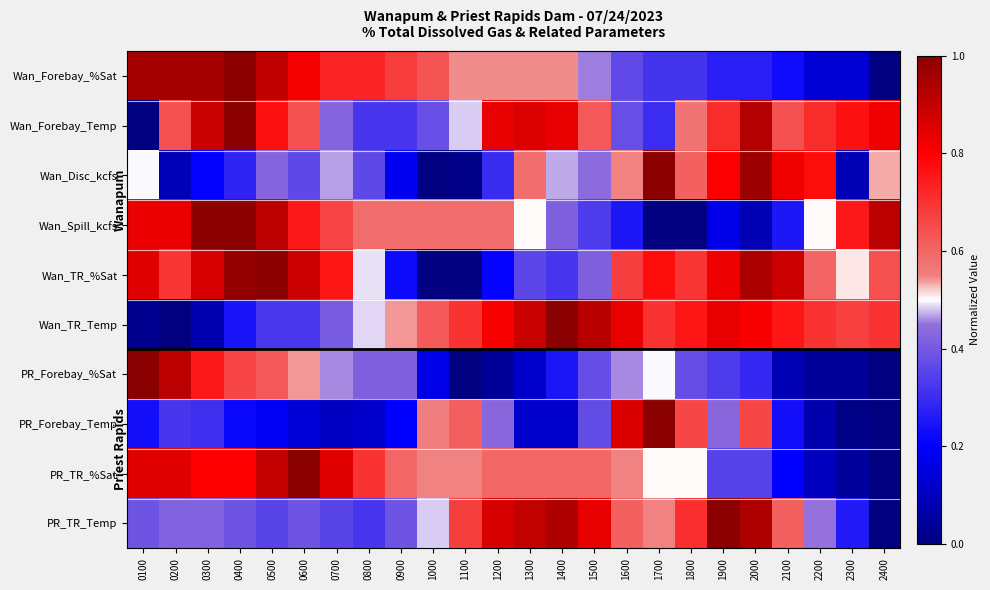

Rank the series by their maximum value, from highest to lowest.

Wan_Forebay_%Sat, Wan_Forebay_Temp, Wan_Disc_kcfs, Wan_Spill_kcfs, Wan_TR_%Sat, Wan_TR_Temp, PR_Forebay_%Sat, PR_Forebay_Temp, PR_TR_%Sat, PR_TR_Temp